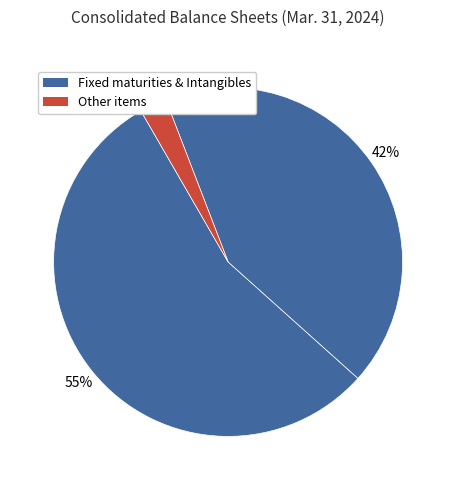

Count the number of slices in the pie.

3